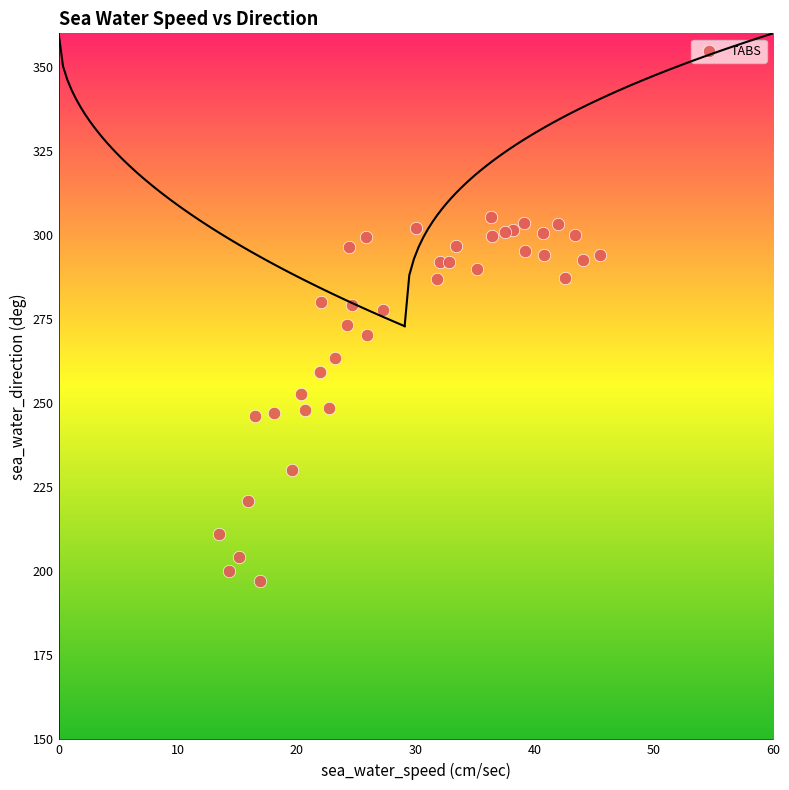

What is the range of X values (max minus min)?

32.0